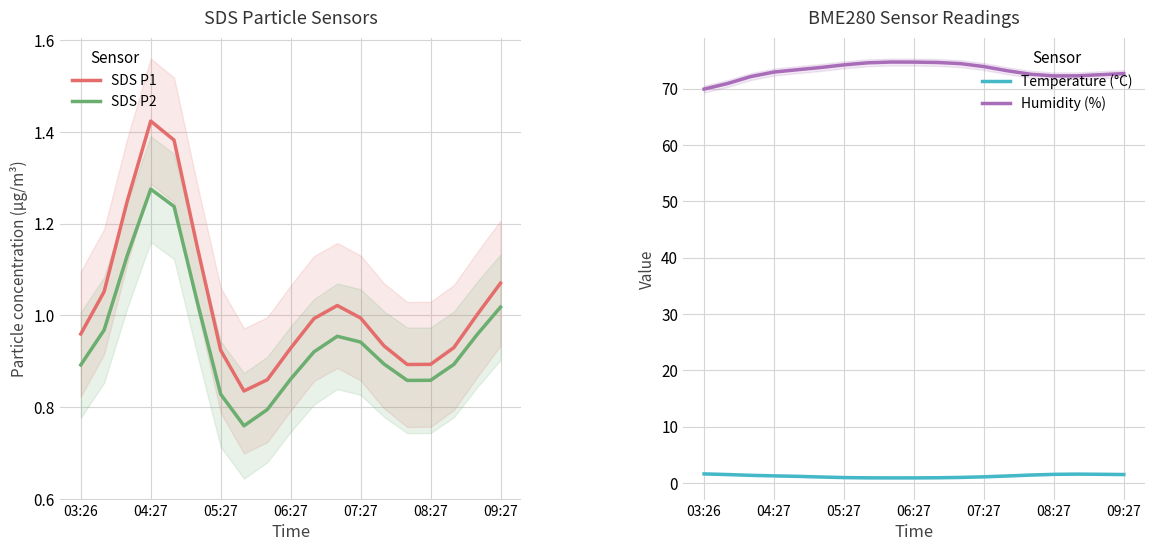

Rank the series by their maximum value, from lowest to highest.

SDS_P2, SDS_P1, BME280_temperature, BME280_humidity